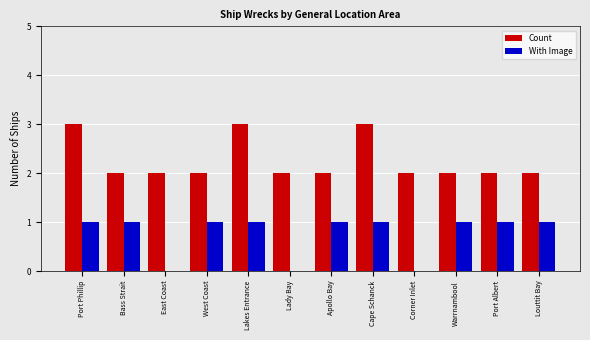

What is the total value across all series at Lakes Entrance?

4